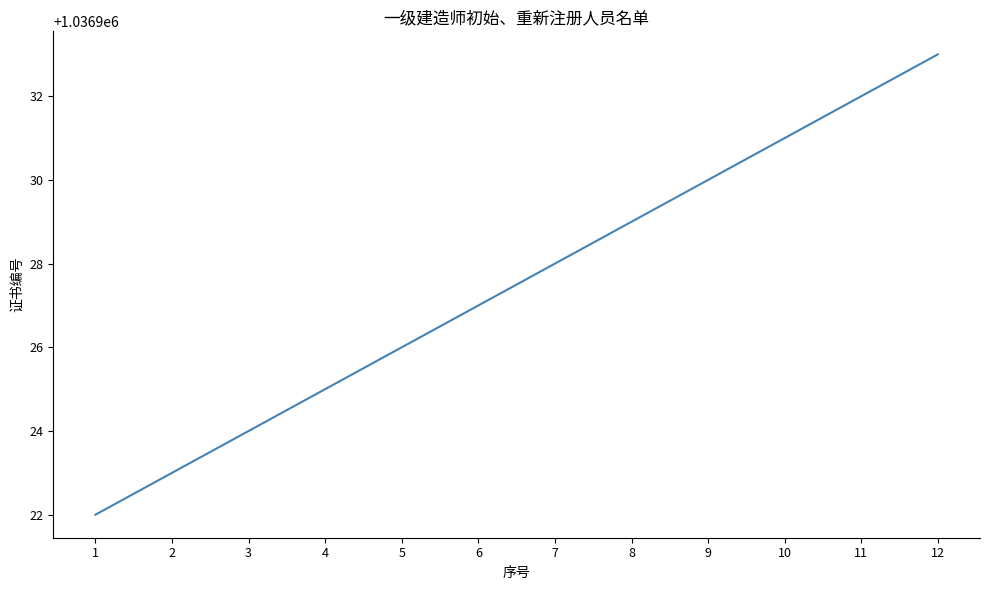

Rank the categories by value from highest to lowest.

12, 11, 10, 9, 8, 7, 6, 5, 4, 3, 2, 1